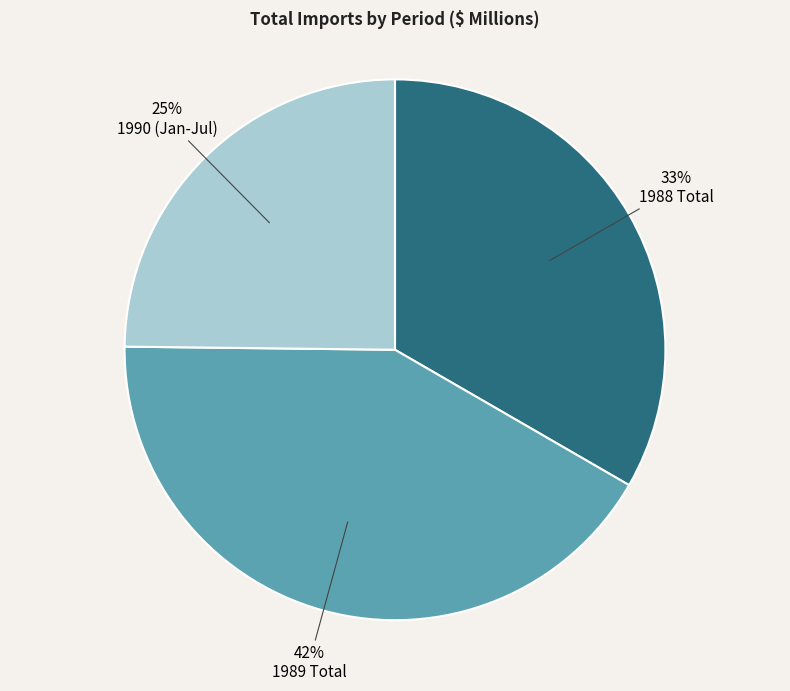

Which has a higher value, 1989 Total or 1988 Total?

1989 Total